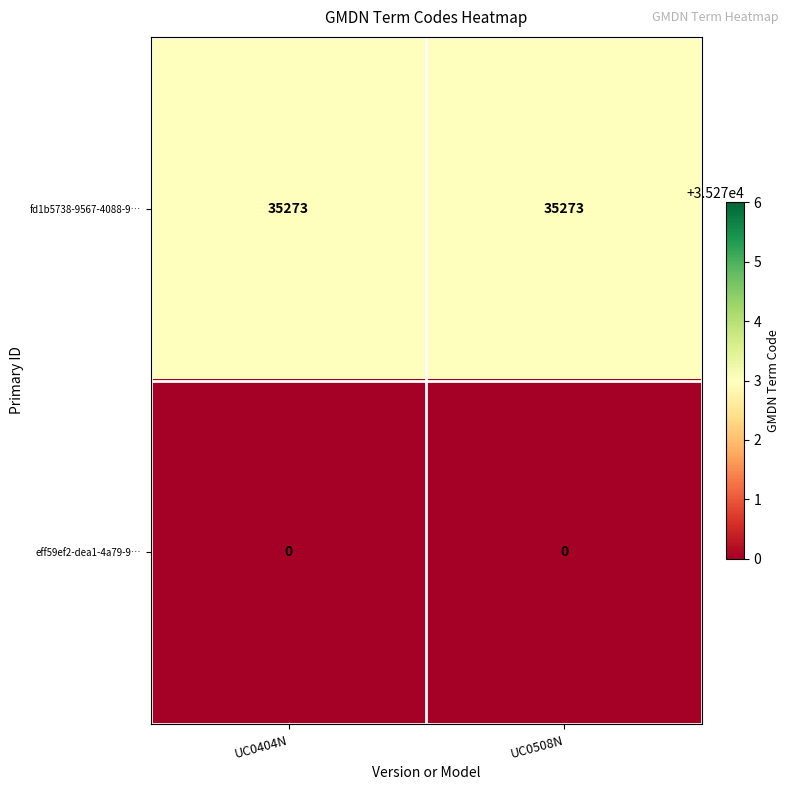

What is the spread (max minus min) of values at UC0404N?

35273